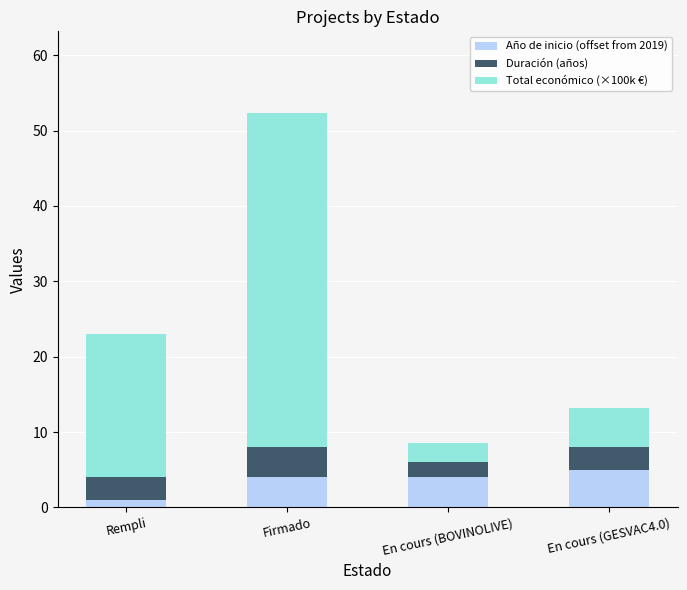

Reading left to right, what are the values for Año de inicio (offset from 2019)?

1.0	4.0	4.0	5.0